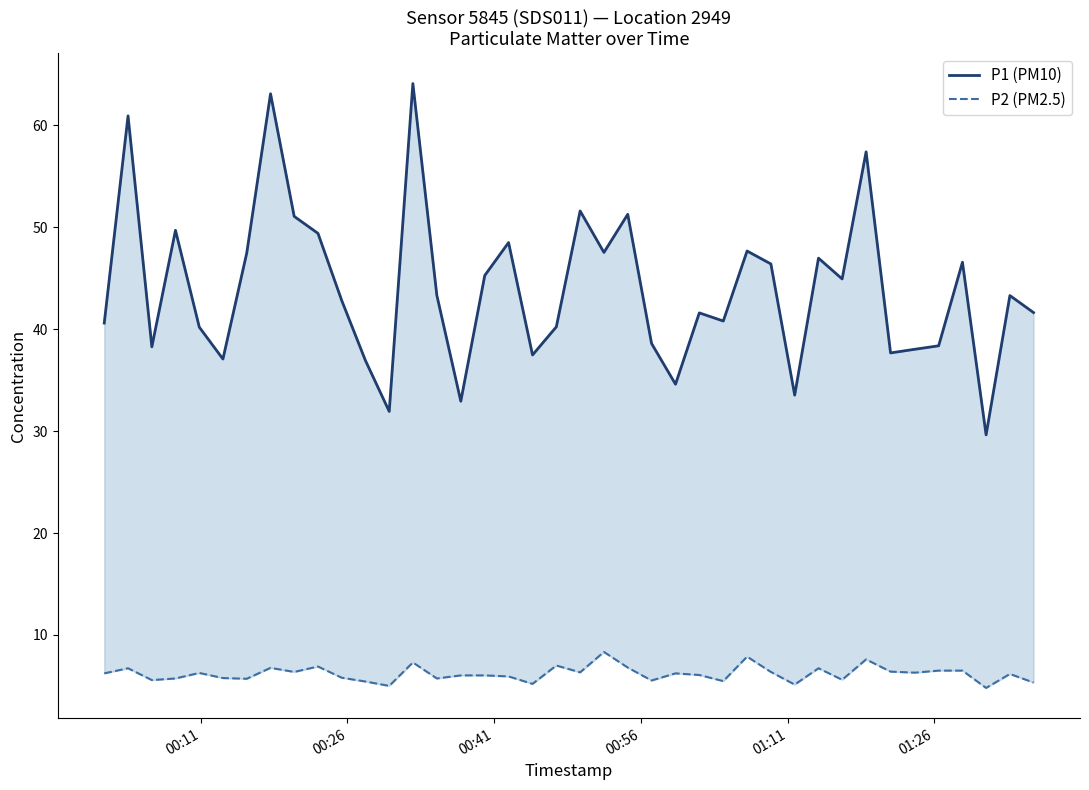

What is the greatest value displayed?

64.1